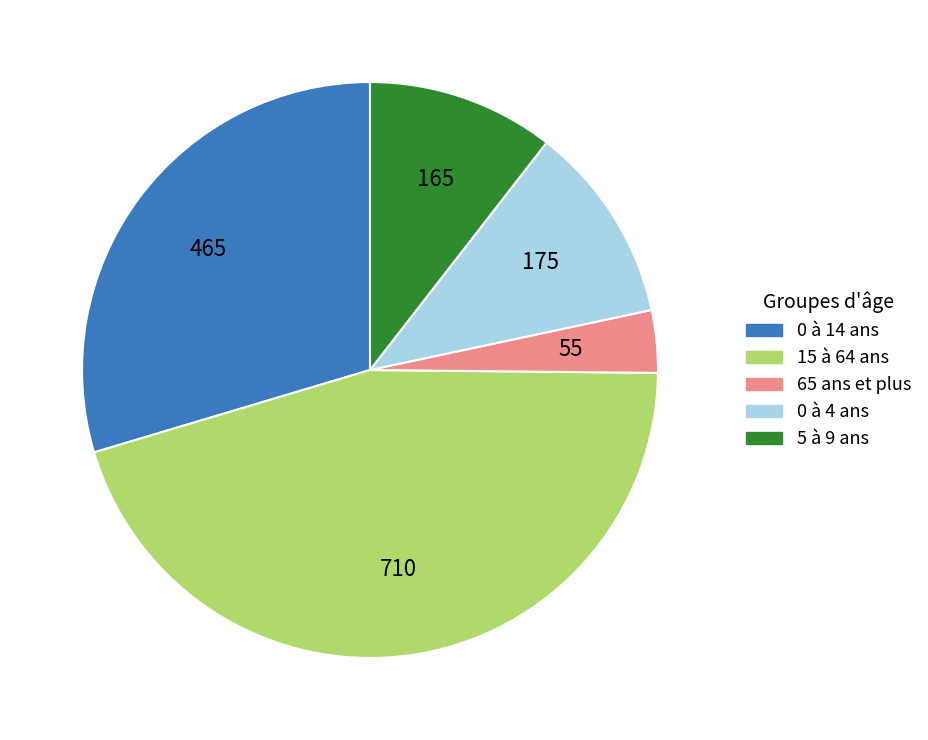

Which slice is the smallest?

65 ans et plus